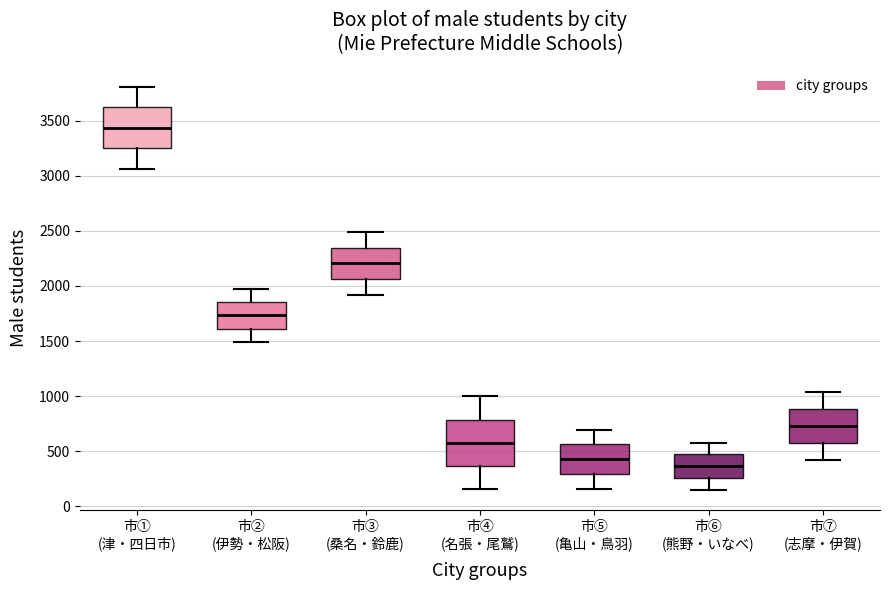

Comparing the boxes themselves (not the whiskers), which one is the tallest?

市④ (名張・尾鷲)